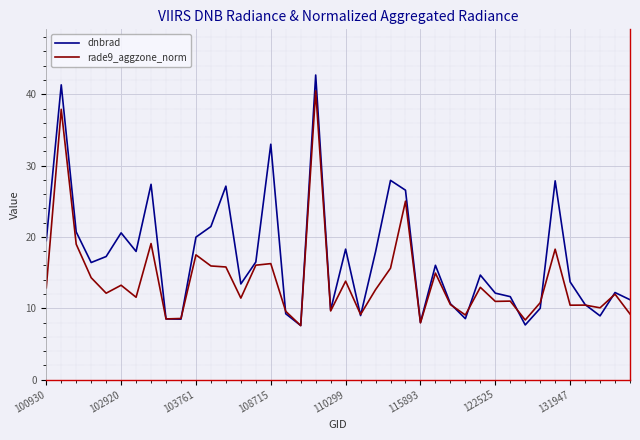

Rank the series by their maximum value, from lowest to highest.

rade9_aggzone_norm, dnbrad